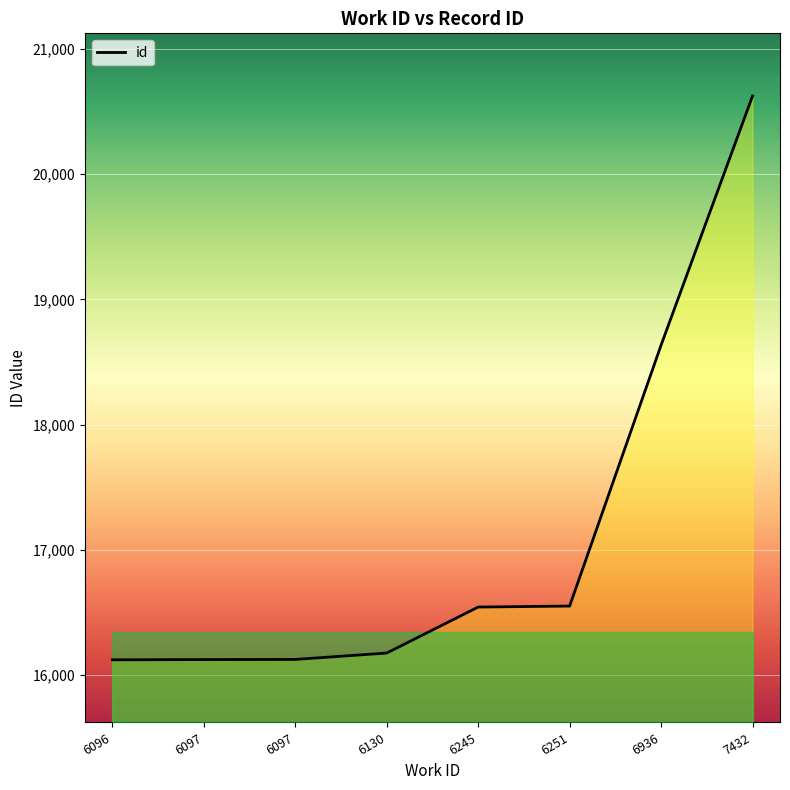

What is the minimum value shown in the chart?

16123